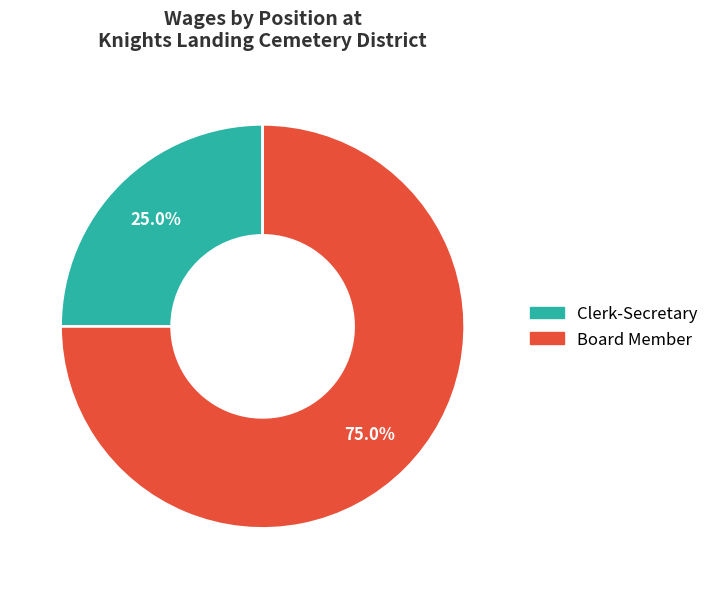

What is the total percentage of Clerk-Secretary and Board Member?

100.0%